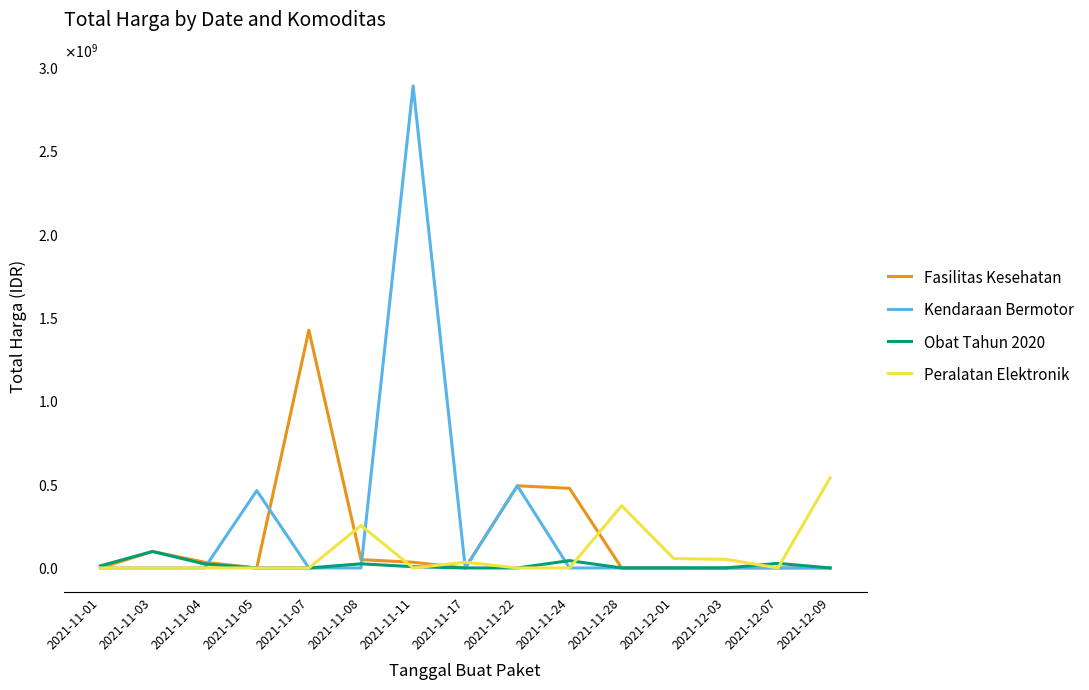

Where is Obat Tahun 2020 nearest to the value 49386285?

2021-11-24